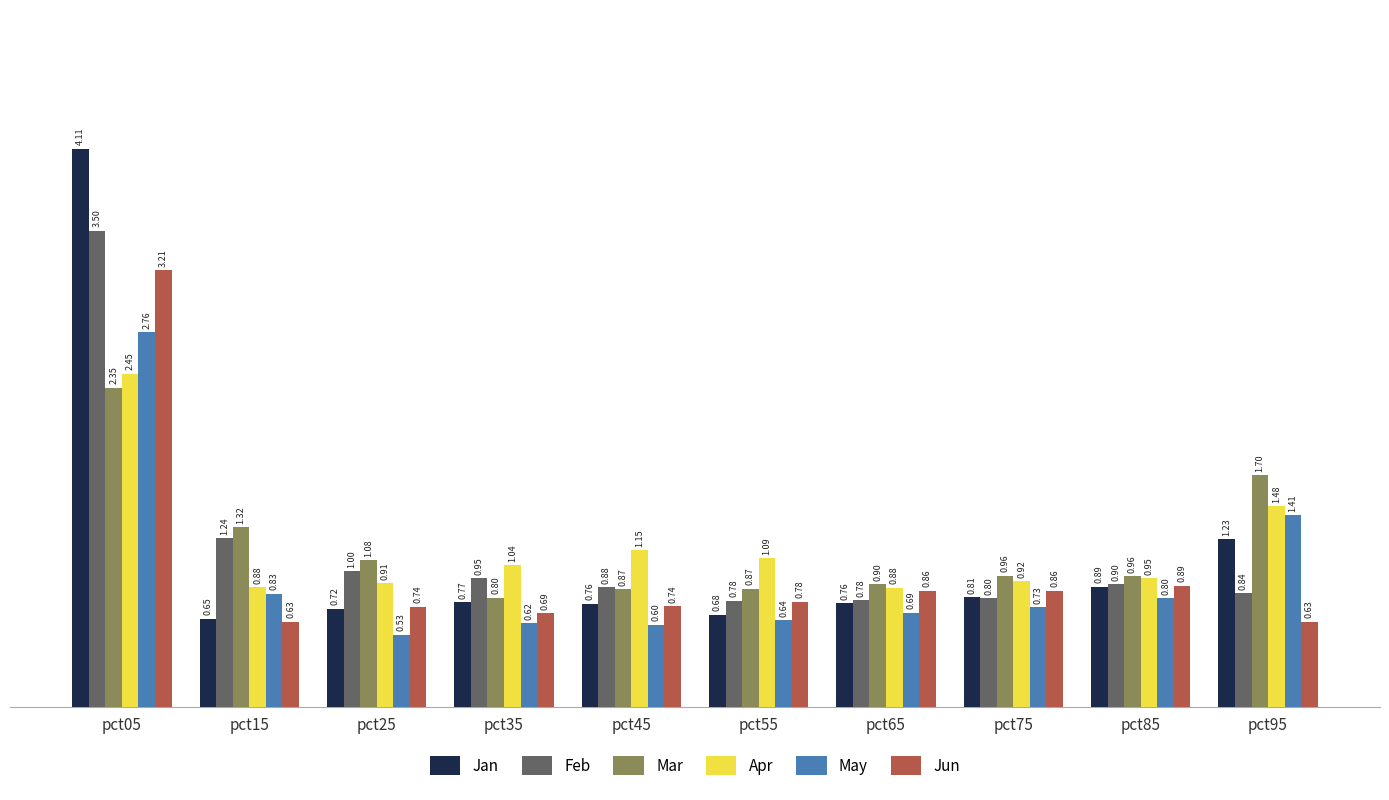

What is the sum of all Mar values?

11.8